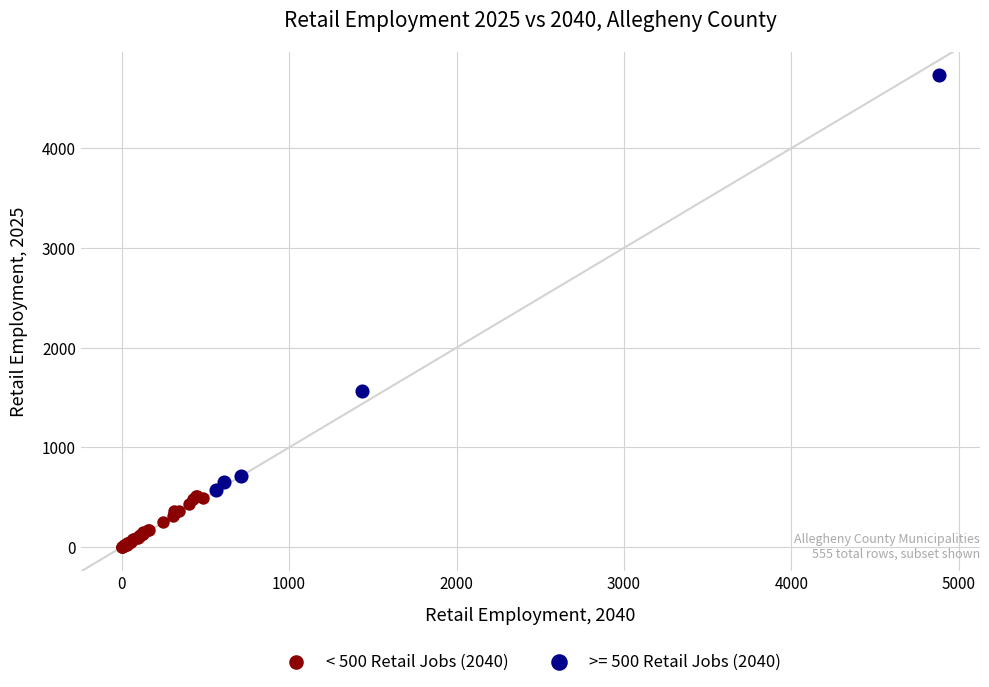

Which series has the widest spread of Y values?

>= 500 Retail Jobs (2040)